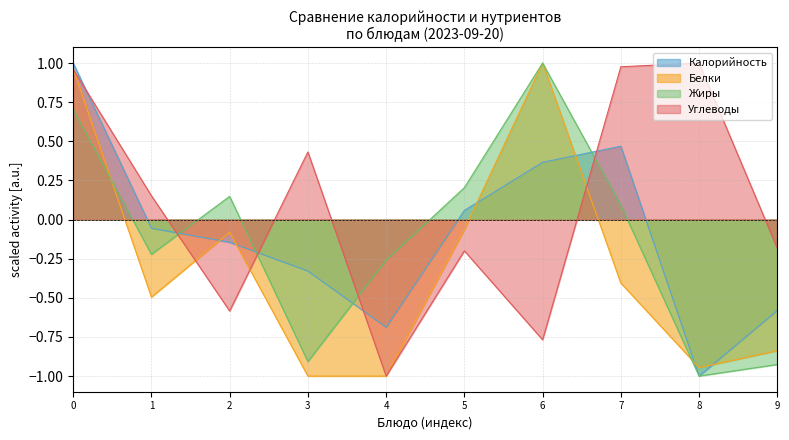

How many interior local valleys does the Калорийность series have?

2